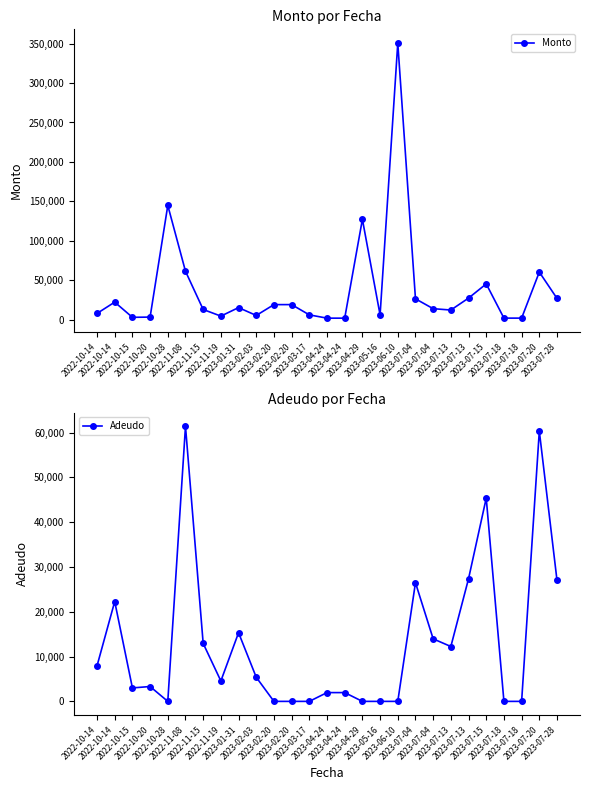

Is the value of Monto at 2023-04-29 greater than the value of Adeudo at 2023-07-04?

Yes